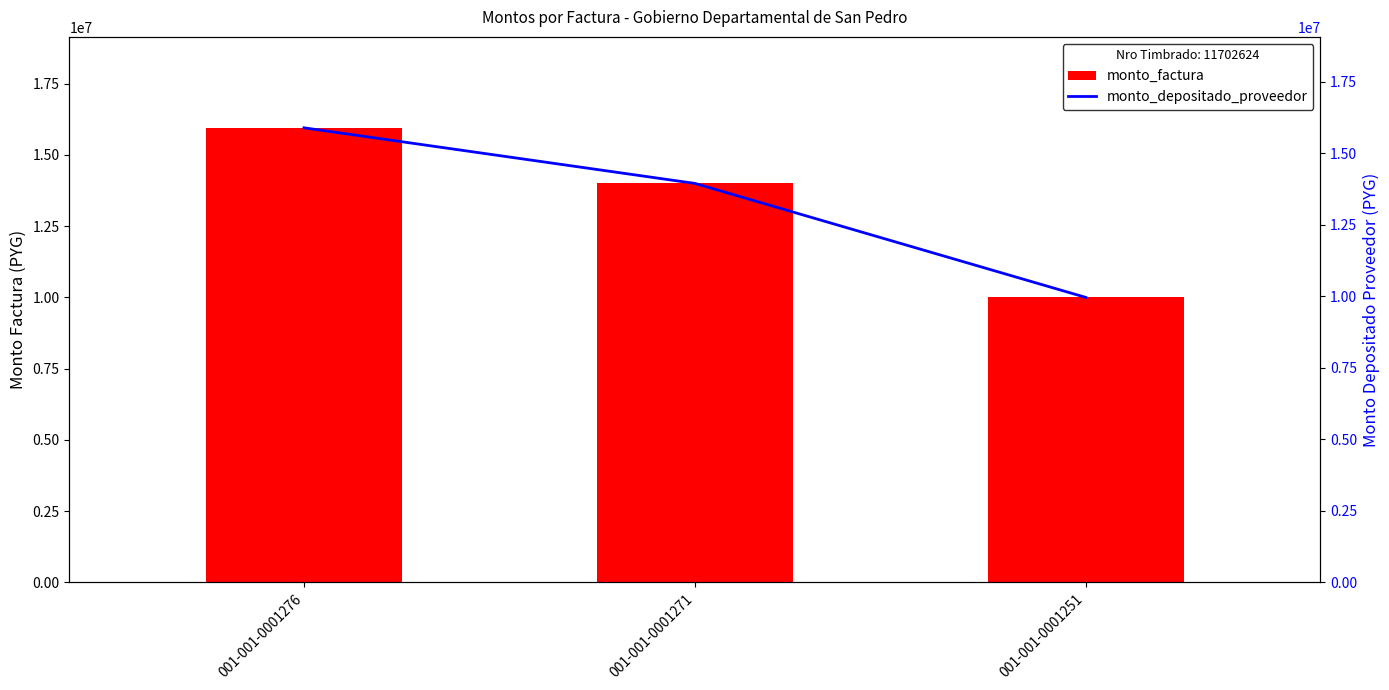

How many distinct data groups are displayed?

2